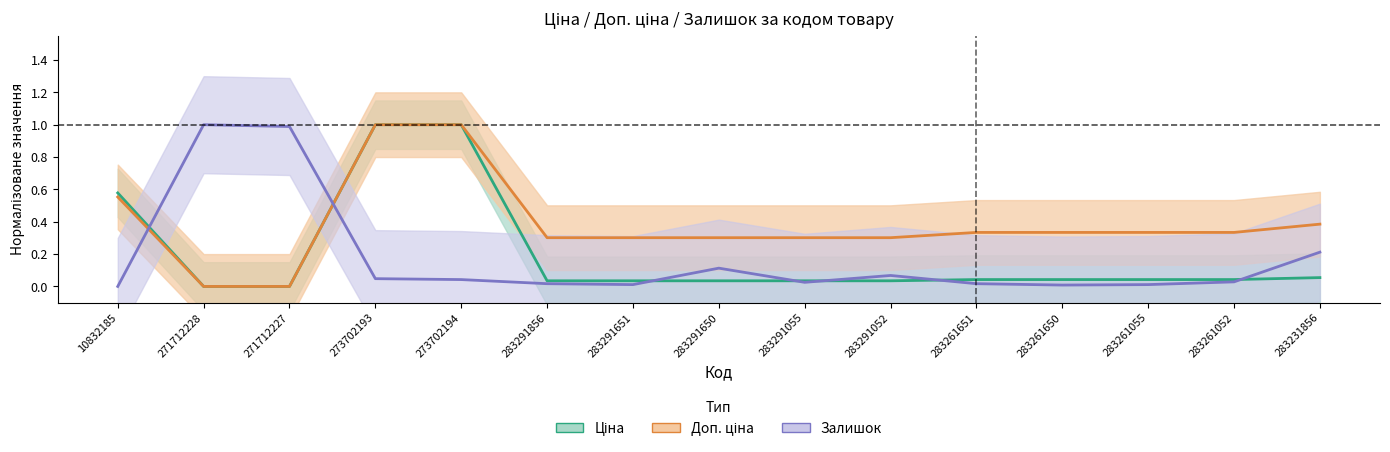

Where is Доп. ціна nearest to the value 0?

271712228